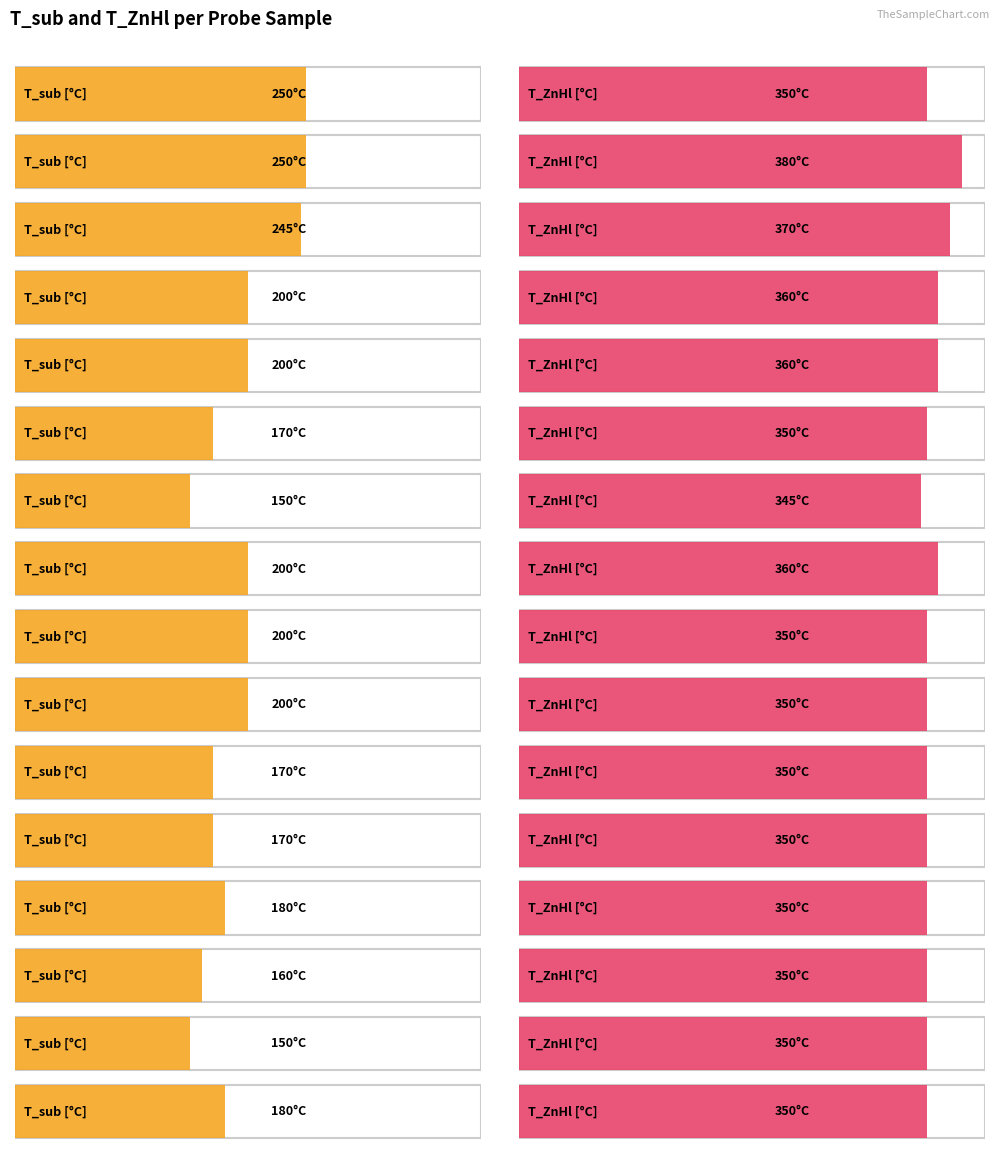

Reading right to left, list all the values displayed in this chart.

T_sub: SB231031=180	SB231020=150	SB231019=160	SB231018=180	SB231005=170	SB230925=170	SB230919=200	SB230918=200	SB230915=200	SB230728=150	SB230727=170	SB230703=200	SB230627=200	SB230522=245	SB230511=250	SB230509=250
T_ZnHl: SB231031=350	SB231020=350	SB231019=350	SB231018=350	SB231005=350	SB230925=350	SB230919=350	SB230918=350	SB230915=360	SB230728=345	SB230727=350	SB230703=360	SB230627=360	SB230522=370	SB230511=380	SB230509=350